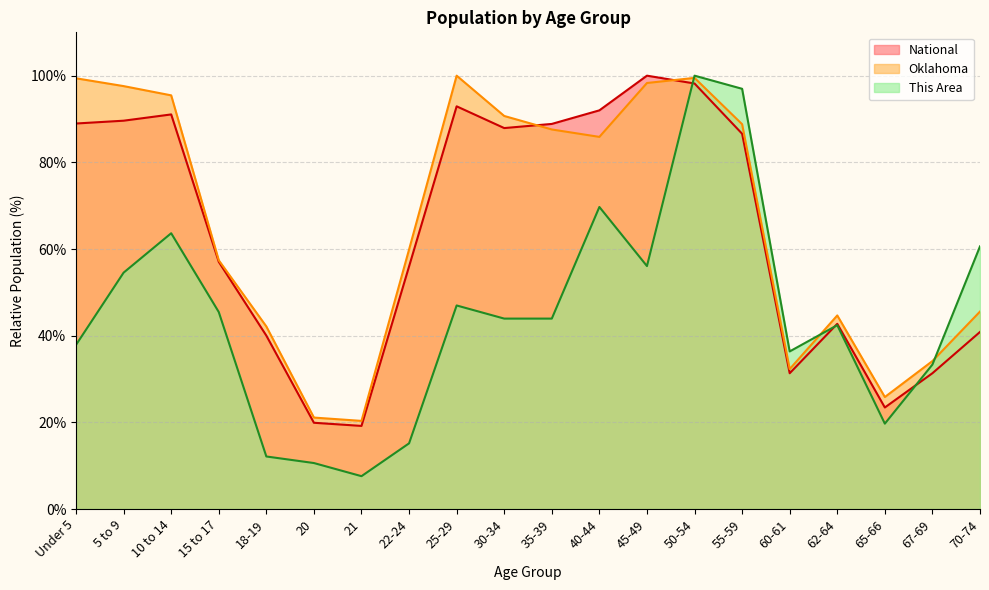

How many intersections are there between Oklahoma and National?

2